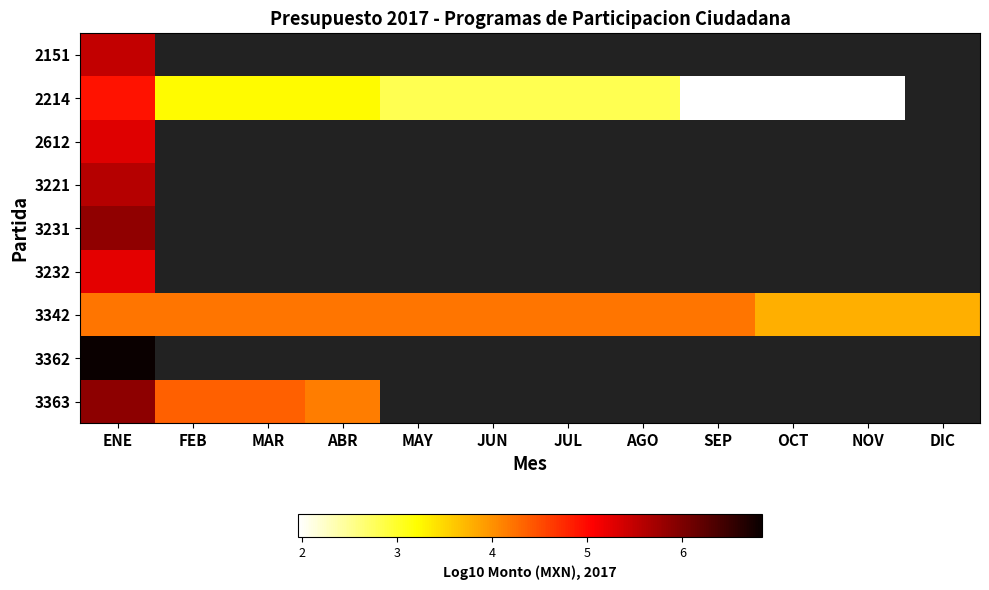

Is the value of 3362 at AGO greater than the value of 2214 at FEB?

No